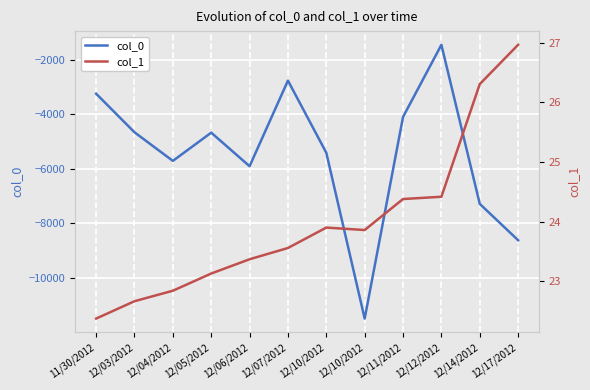

Reading right to left, list all the values displayed in this chart.

col_0: -8615.0	-7283.0	-1457.0	-4100.0	-11485.0	-5412.0	-2768.0	-5904.0	-4675.0	-5709.0	-4661.0	-3248.0
col_1: 27.0	26.3	24.4	24.4	23.9	23.9	23.6	23.4	23.1	22.8	22.7	22.4